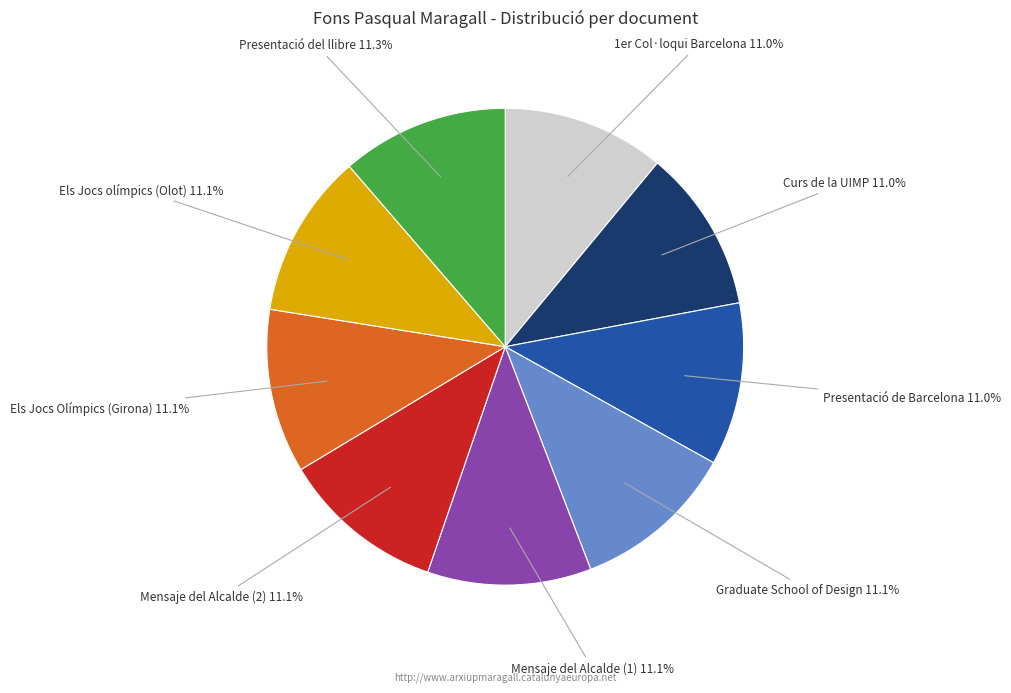

Approximately how many times larger is the value at Els Jocs olímpics (Olot) compared to Graduate School of Design?

1.0